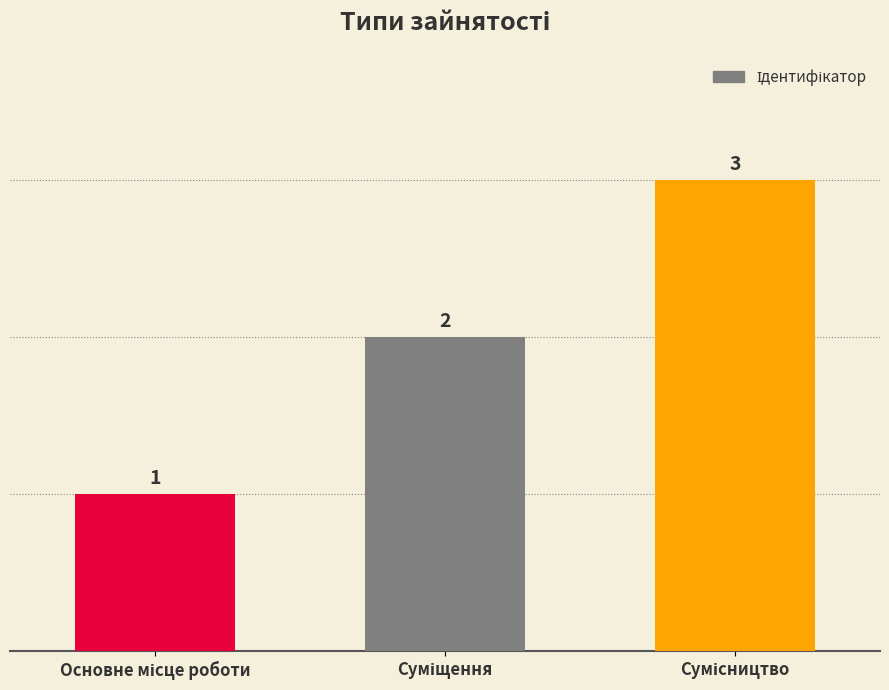

How many values are between 1 and 3?

3